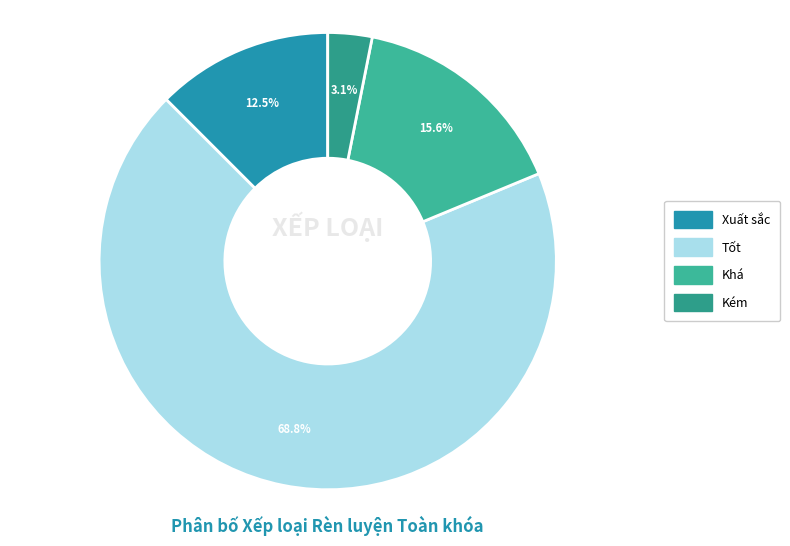

Count the number of slices in the pie.

4